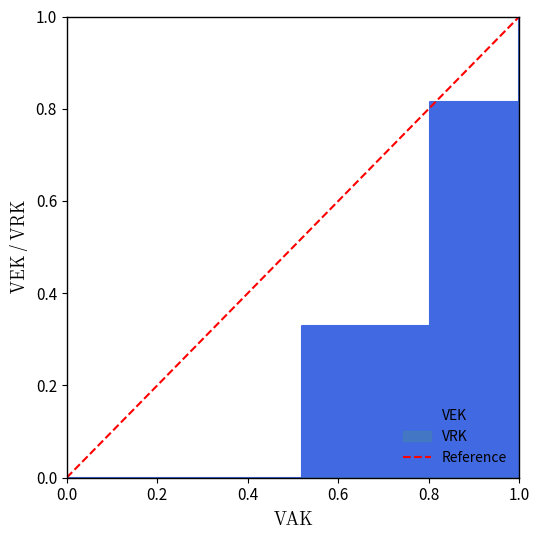

How many positive values are there?

1